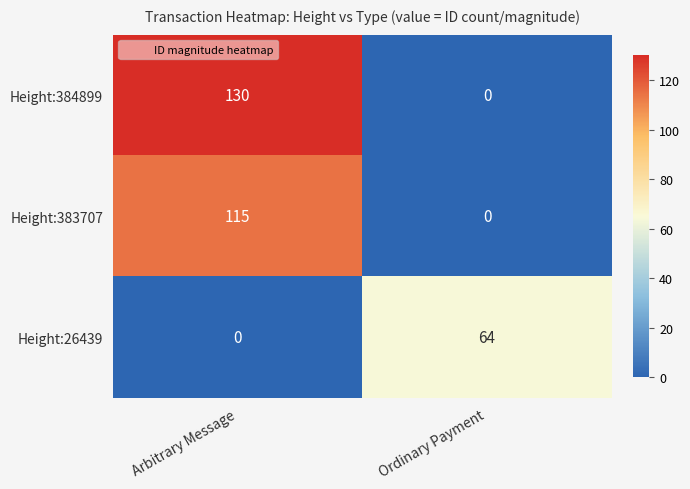

Reading left to right, transcribe all the data shown in this chart.

Height:384899: 130	0
Height:383707: 115	0
Height:26439: 0	64